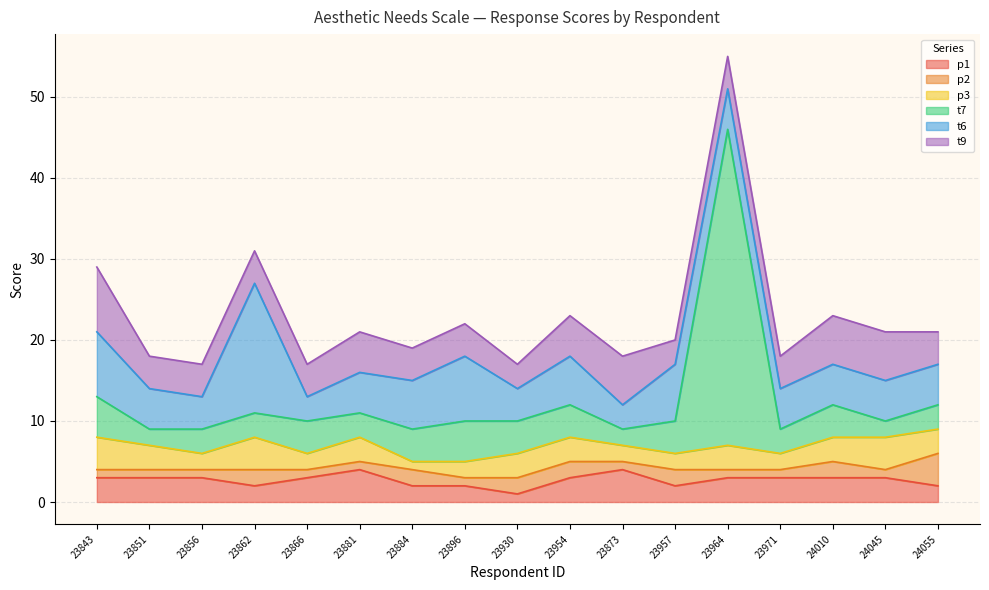

How many lines are shown in the chart?

6